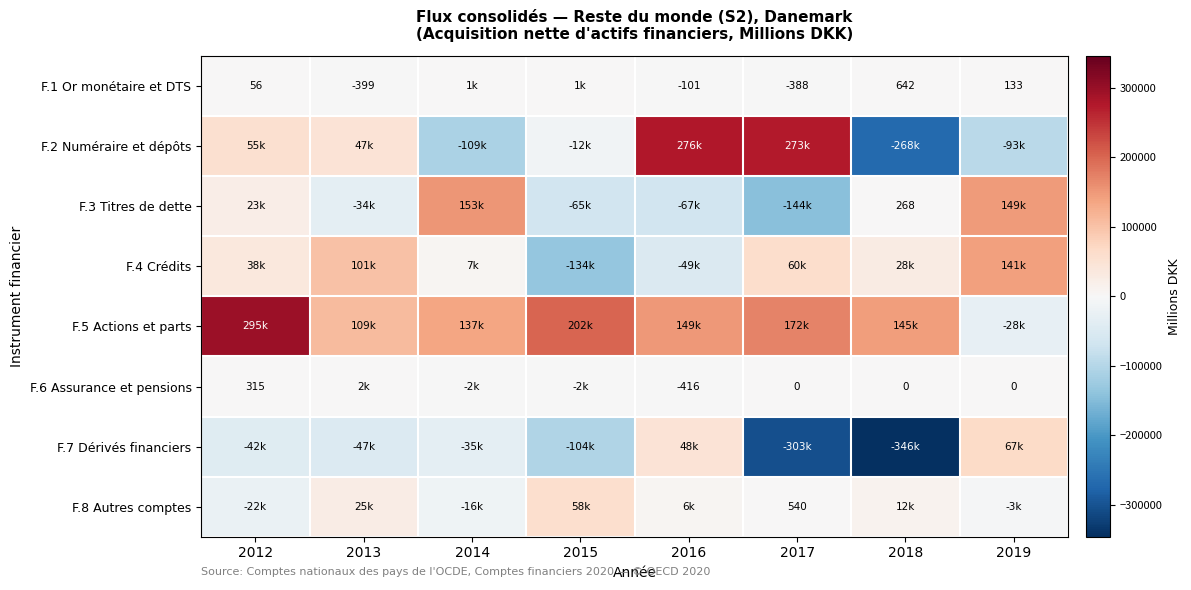

The value of F.6 Assurance et pensions at 2012 is 315. True or false?

True